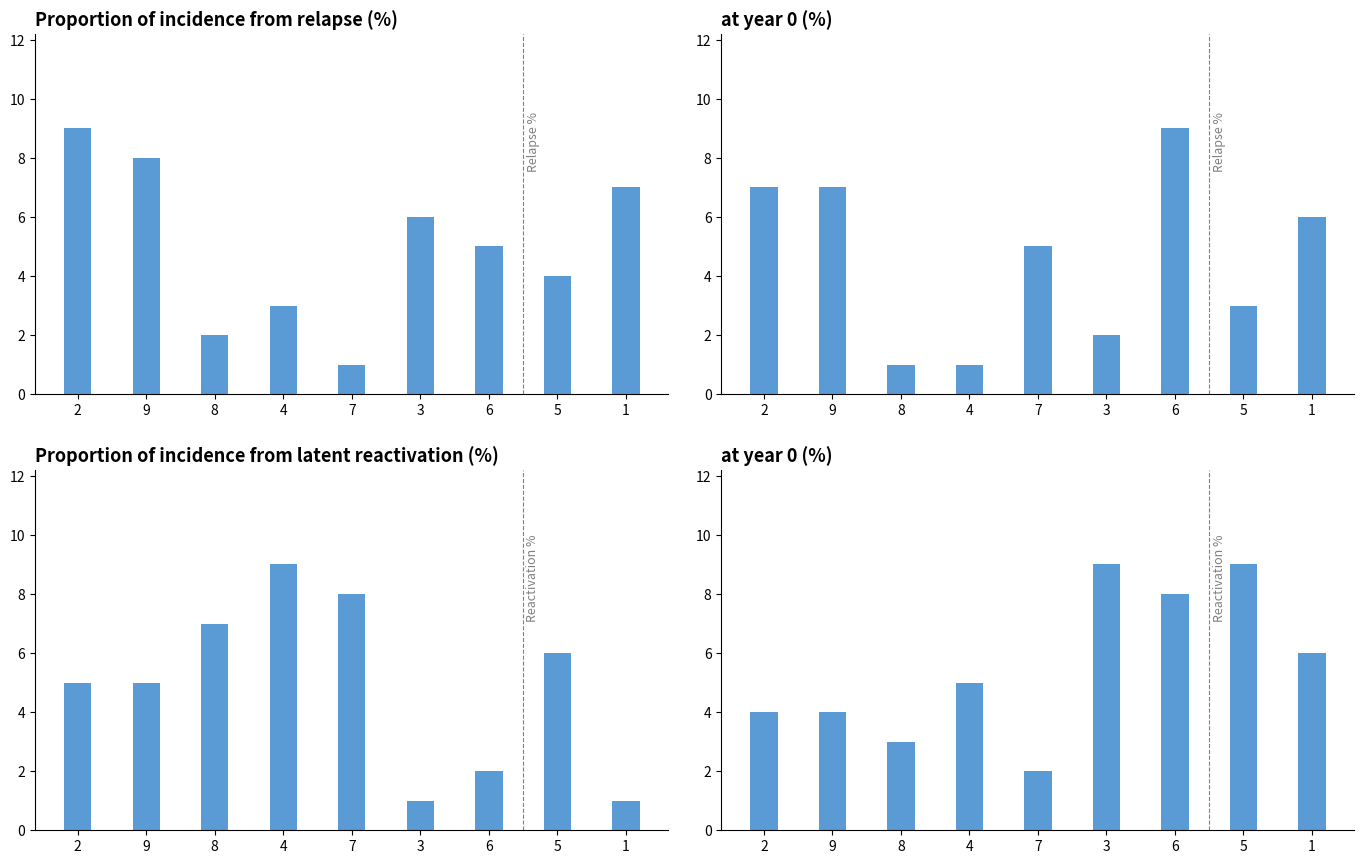

Where is Relapse % nearest to the value 5?

7